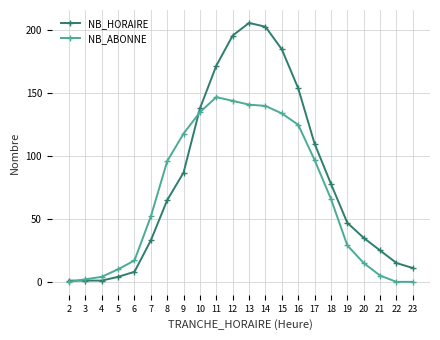

List the series in order of their peak value, highest first.

NB_HORAIRE, NB_ABONNE